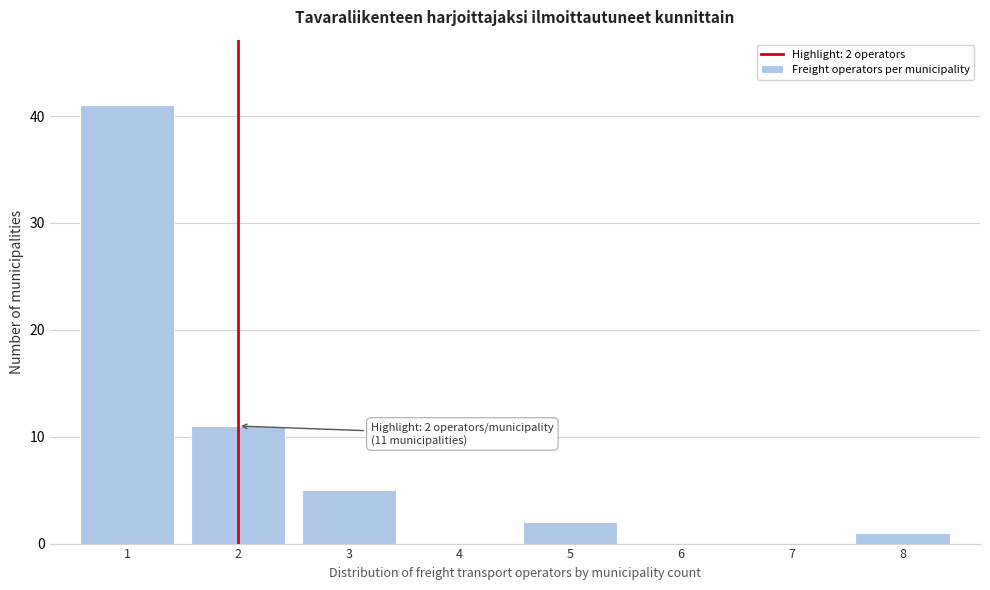

Over which range of the x-axis is the bar tallest?

0.5 to 1.5